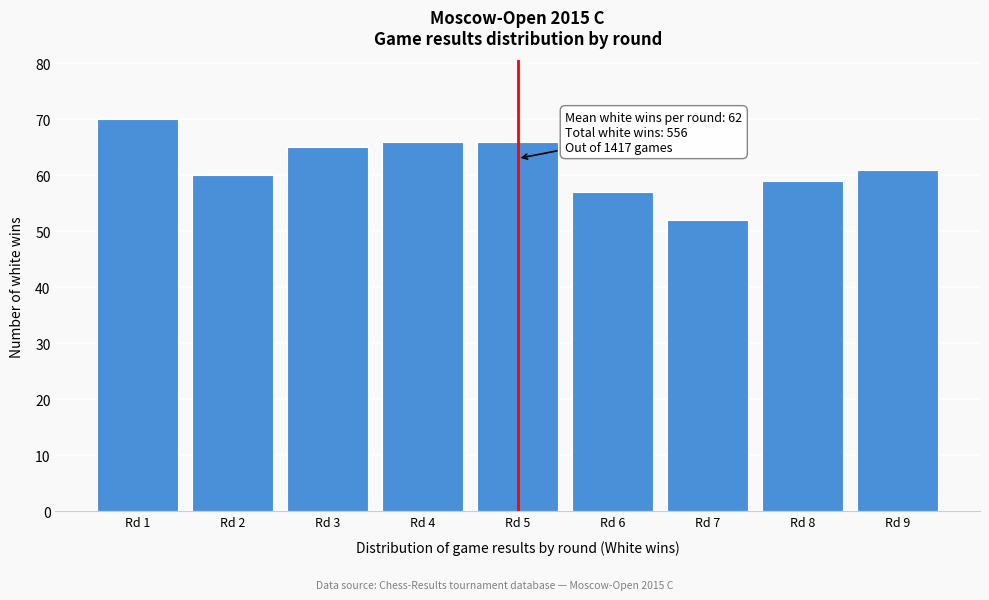

Reading right to left, transcribe all the data shown in this chart.

Rd 9=61	Rd 8=59	Rd 7=52	Rd 6=57	Rd 5=66	Rd 4=66	Rd 3=65	Rd 2=60	Rd 1=70